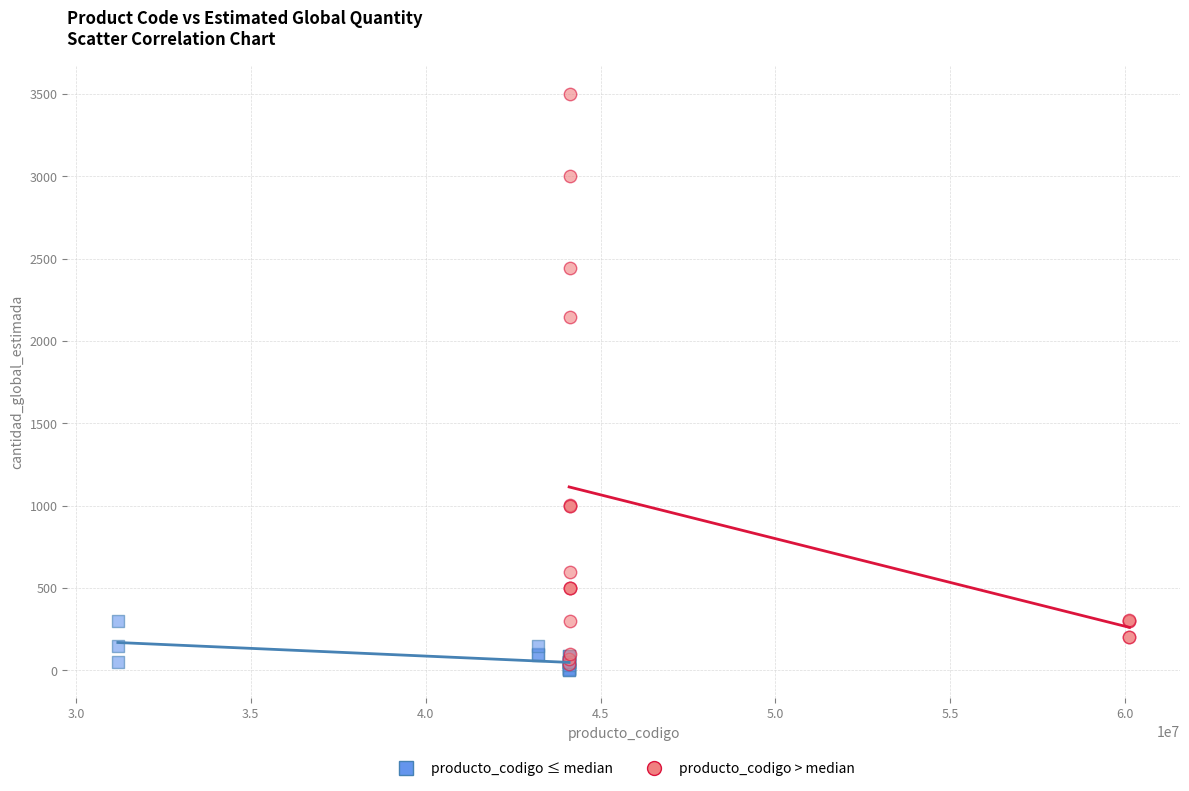

Which series has the widest spread of Y values?

producto_codigo > median